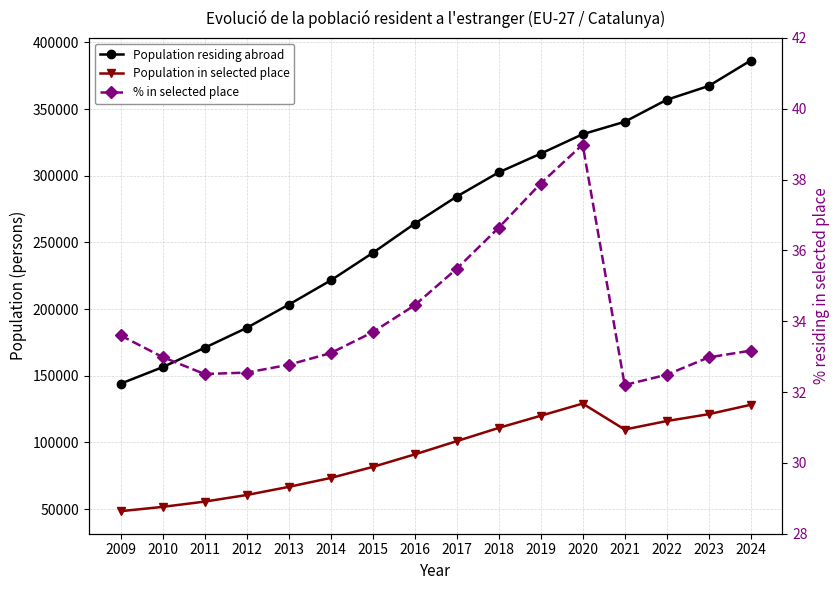

The value of % in selected place at 2015 is 59.5. True or false?

False